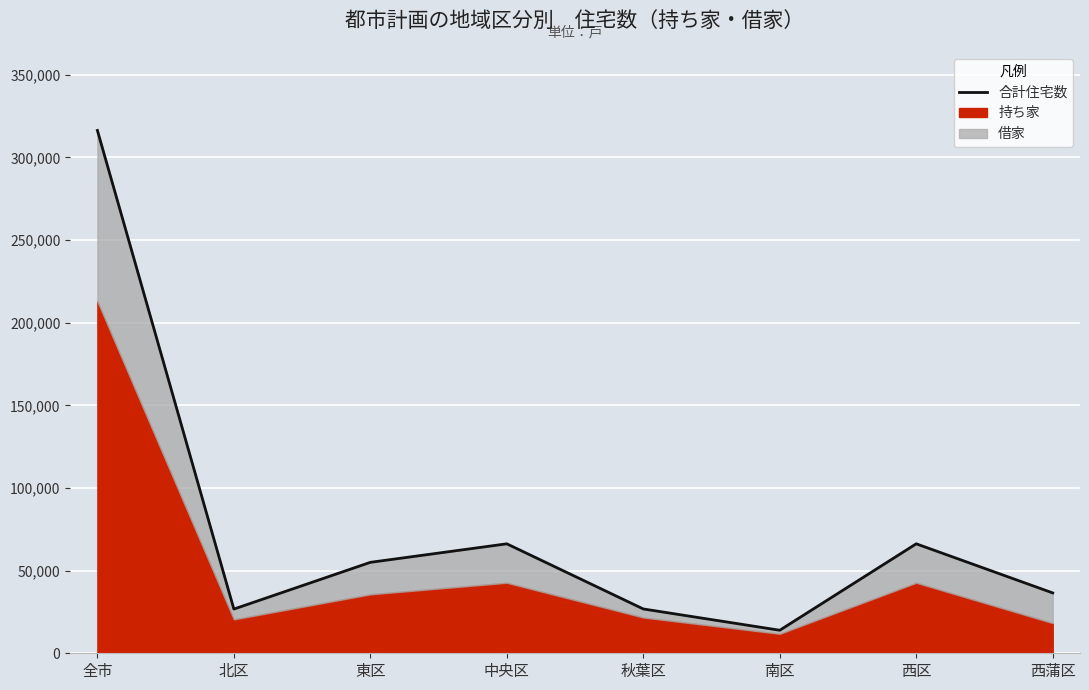

Rank the categories by value from highest to lowest.

全市, 中央区, 西区, 東区, 西蒲区, 秋葉区, 北区, 南区